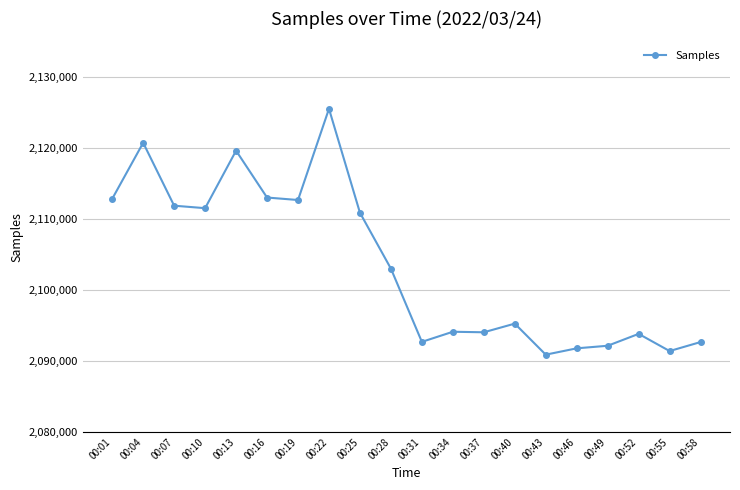

Count the number of categories in the chart.

20